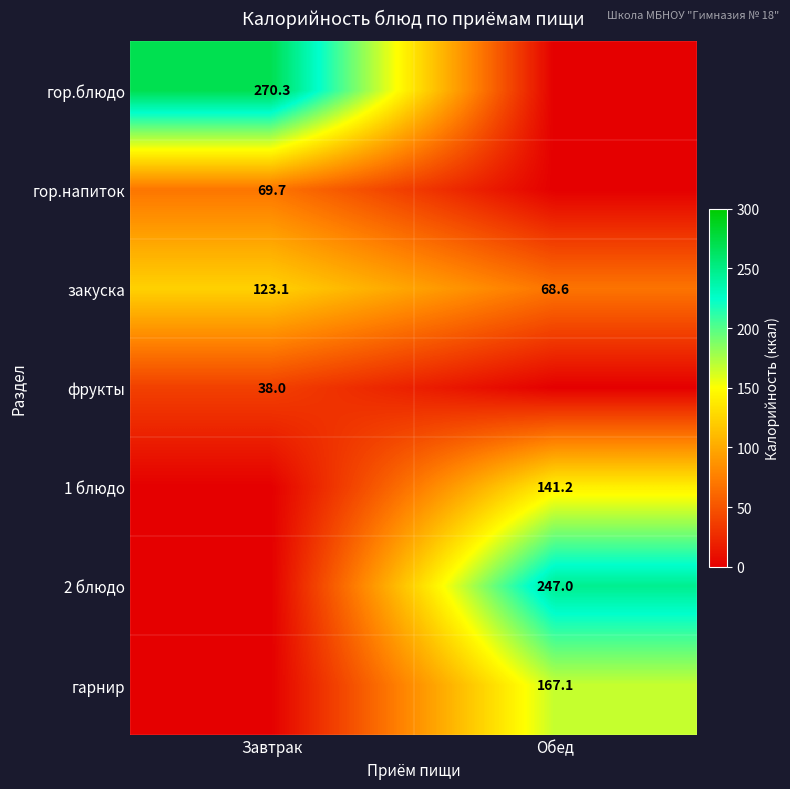

Is the value of гор.блюдо at Завтрак greater than the value of 1 блюдо at Обед?

Yes